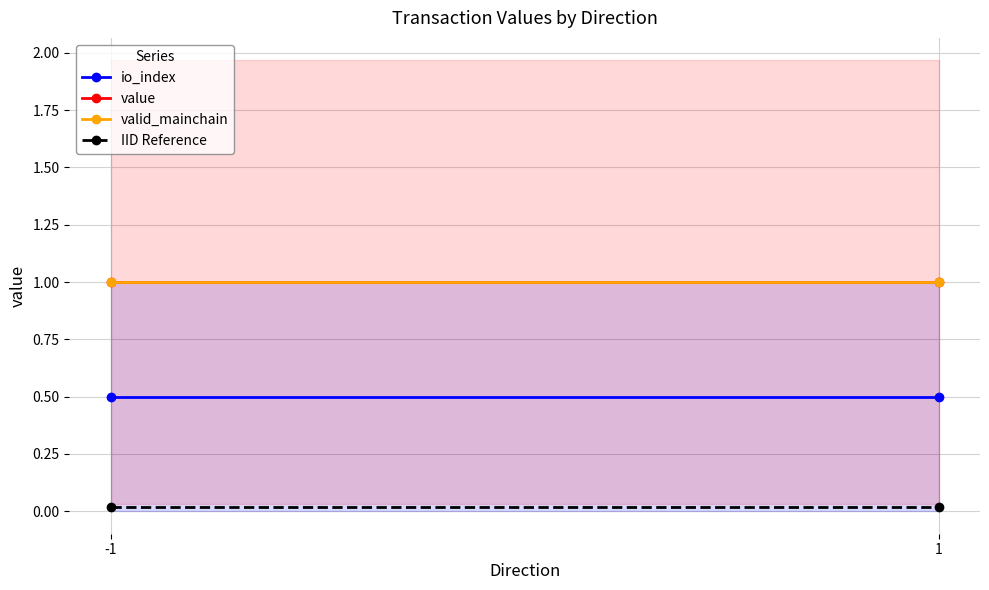

How many lines are shown in the chart?

4